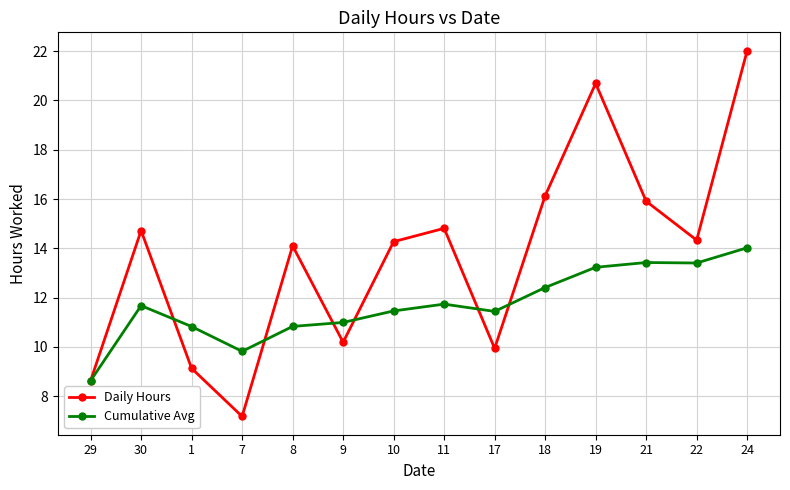

Rank the series by their average value, from lowest to highest.

Cumulative Avg, Daily Hours